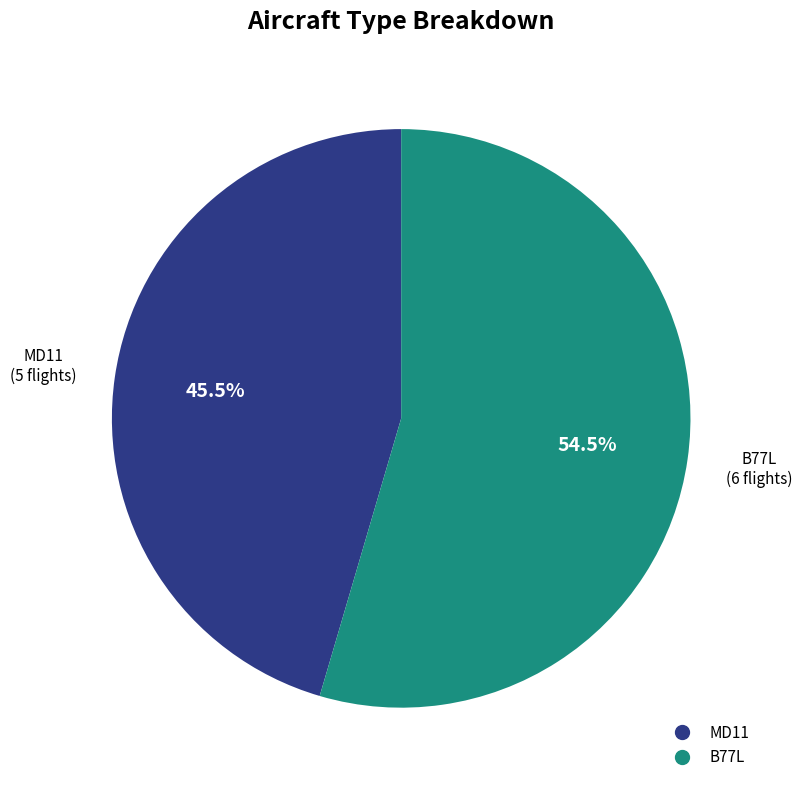

Approximately how many times larger is the value at B77L compared to MD11?

1.2